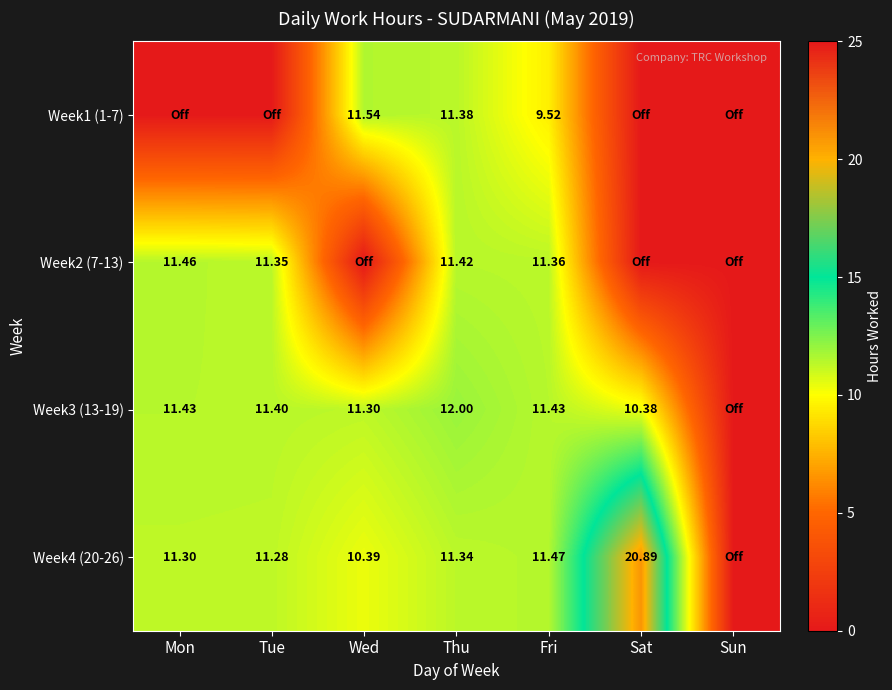

How many categories are shown in the chart?

7